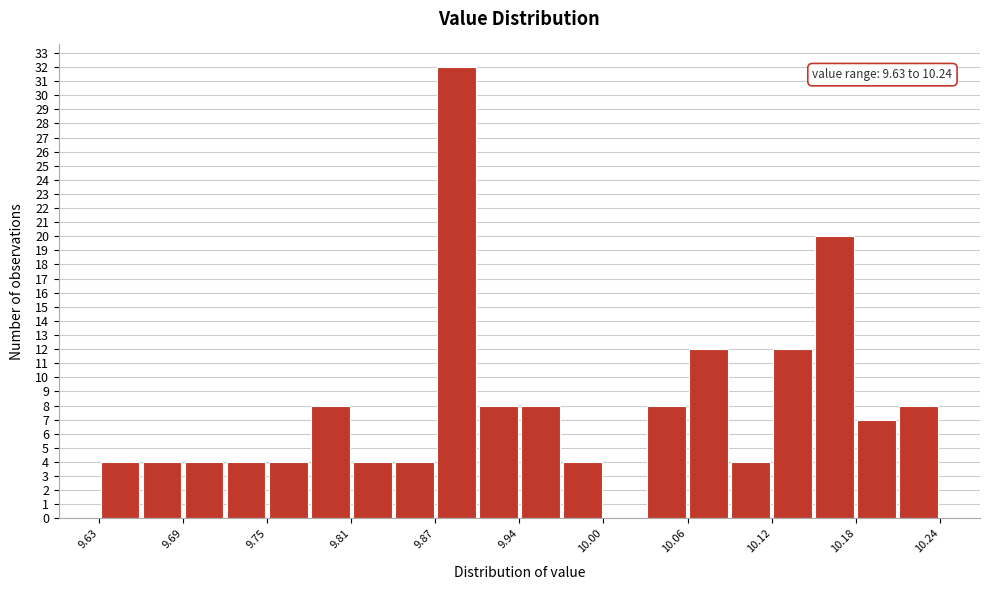

Read against the x-axis, roughly where is the centre of the tallest bar?

9.89